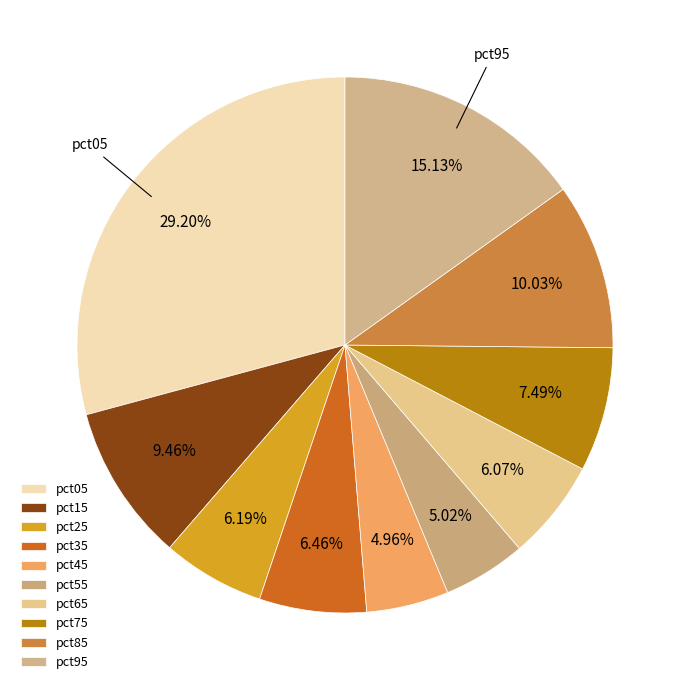

True or false: pct45 accounts for 13% of the total.

False